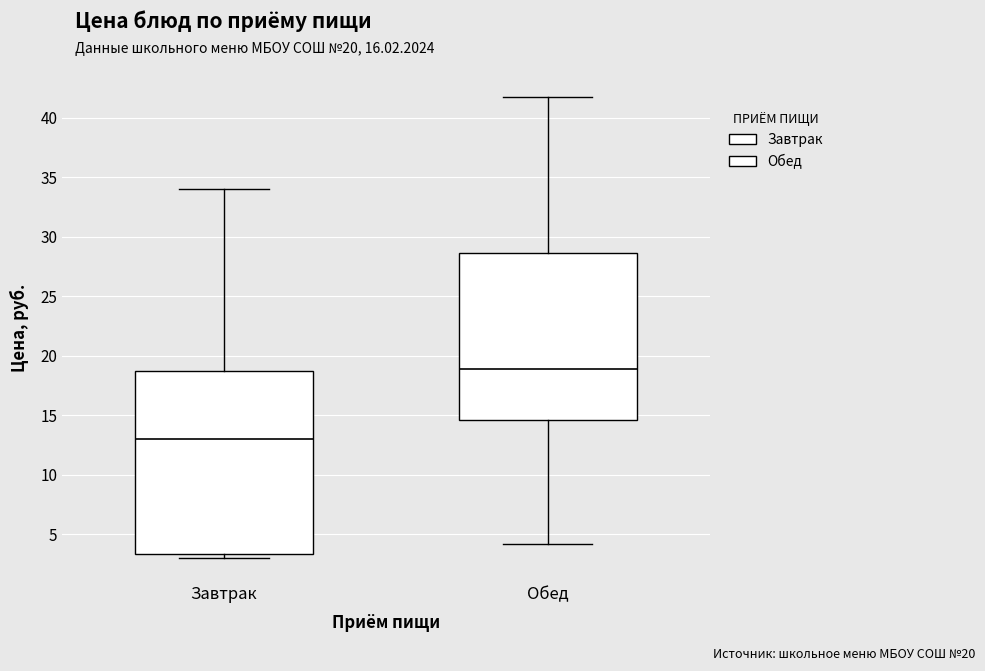

Comparing the boxes themselves (not the whiskers), which one is the tallest?

Завтрак